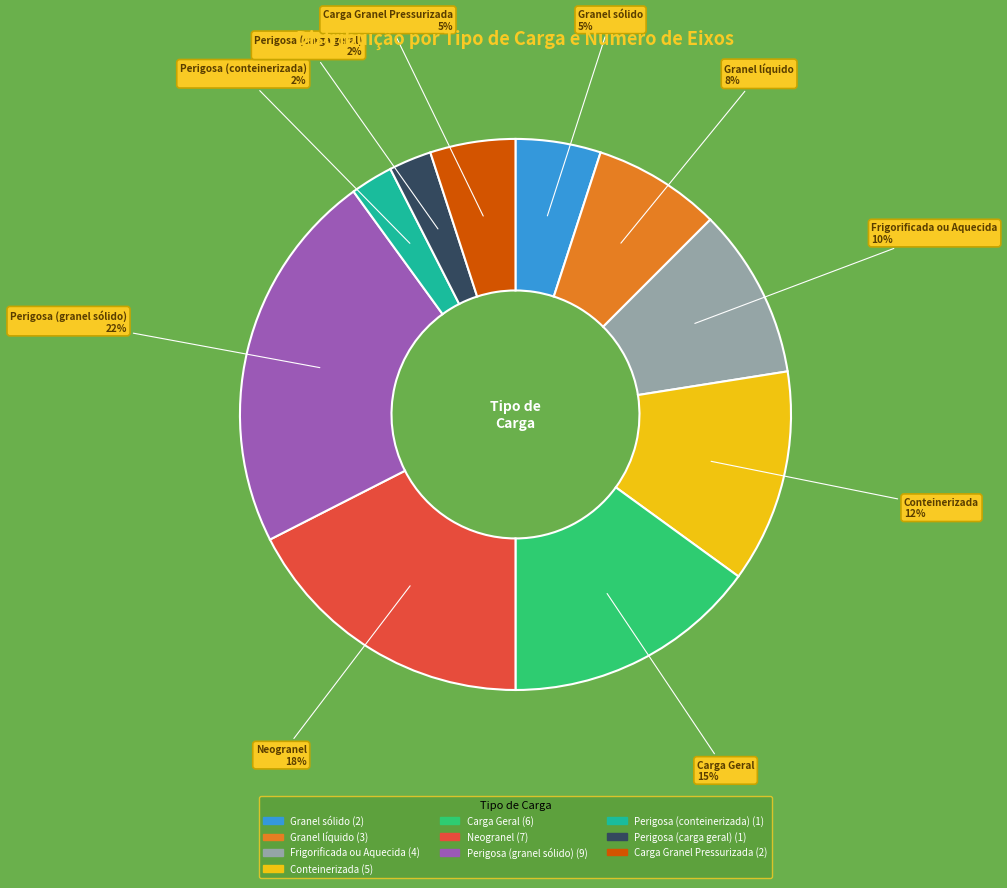

Which has a higher value, Carga Granel Pressurizada or Frigorificada ou Aquecida?

Frigorificada ou Aquecida